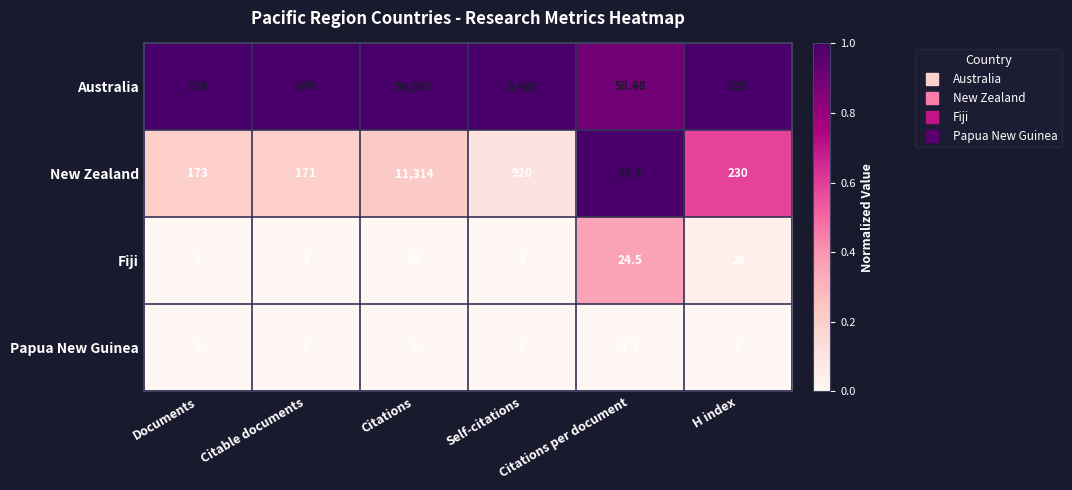

Which series has the widest spread of values?

Australia